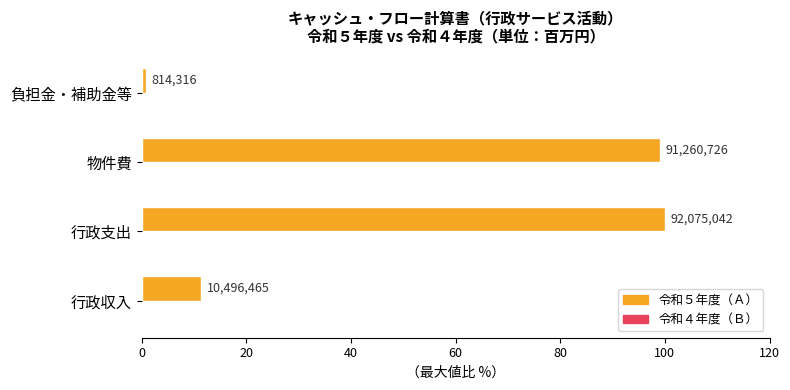

Does the chart contain any negative values?

No